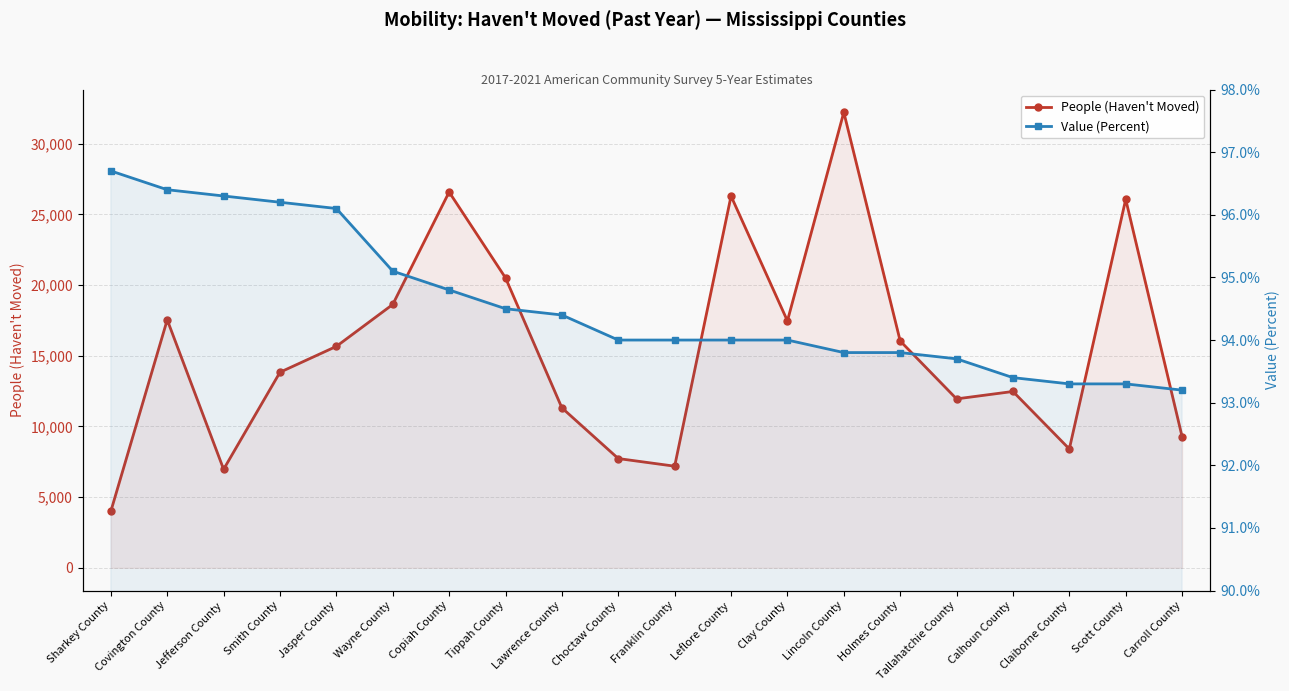

What is the average value of the People (Haven't Moved) series?

15509.9